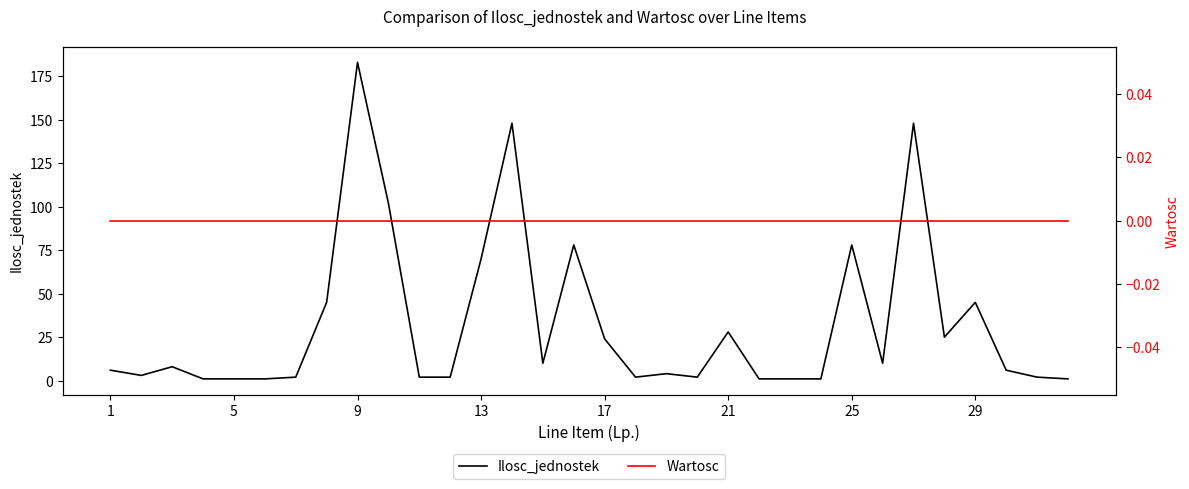

How many data points in Ilosc_jednostek are above 6?

15